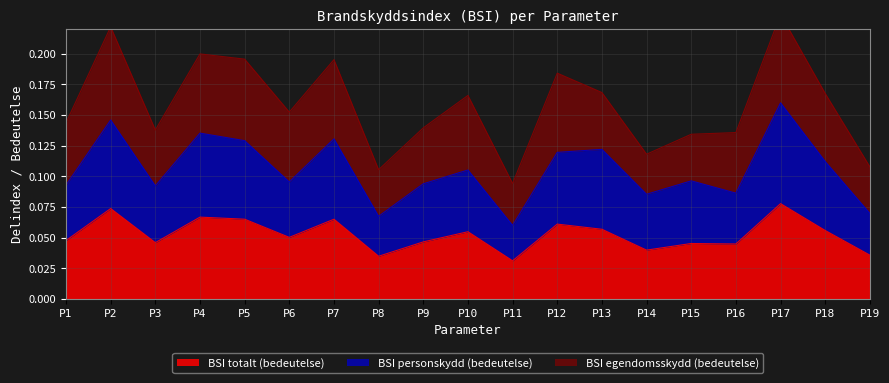

The BSI totalt (bedeutelse) series shows 0.0 at P2. True or false?

False